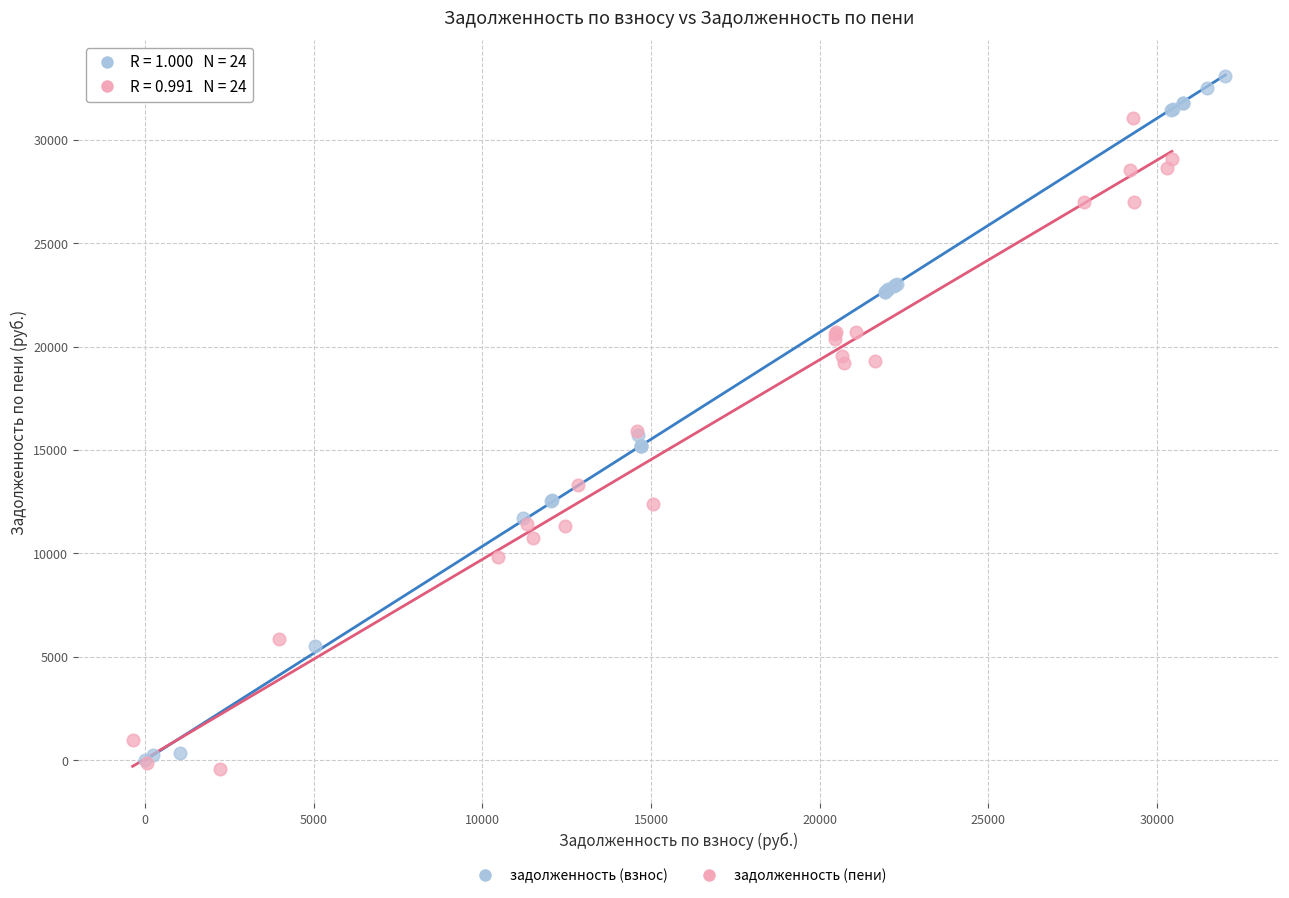

Which series has the largest Y range (max minus min)?

задолженность (взнос)